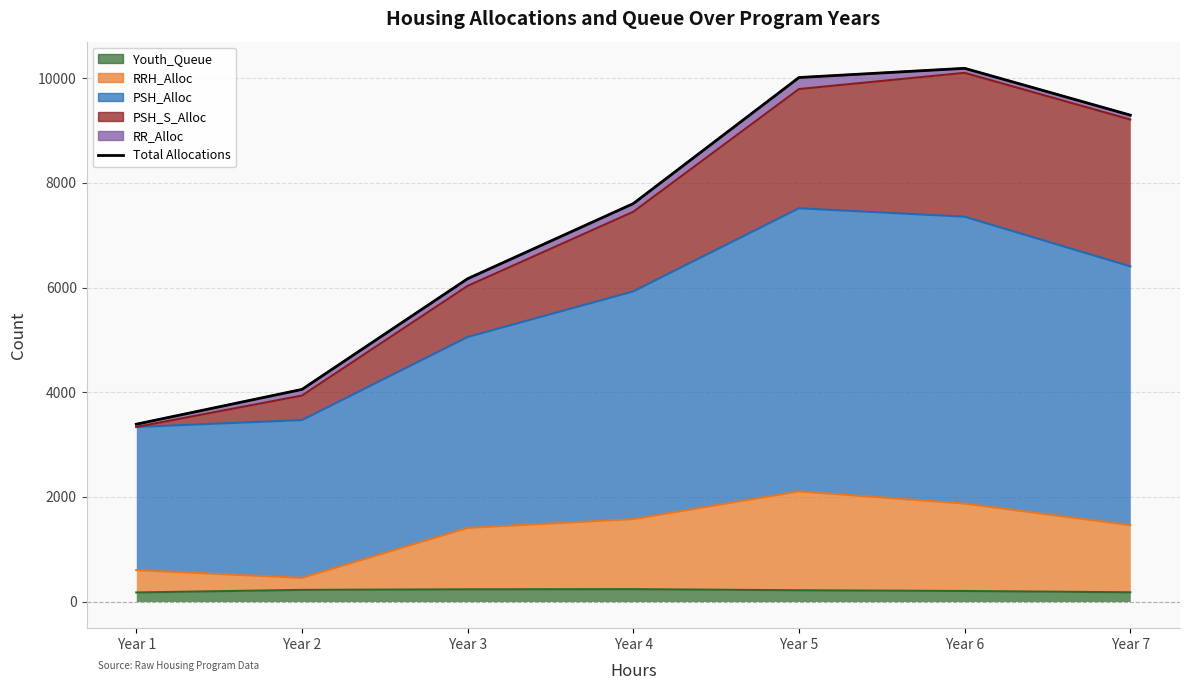

The value at Year 1 is 4860. True or false?

False